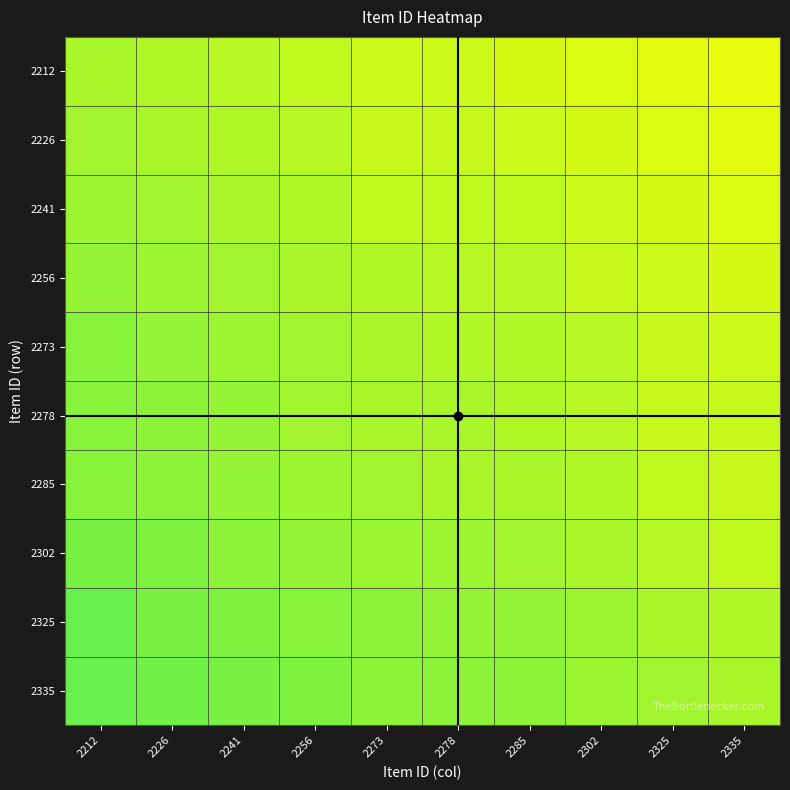

Reading right to left, list all the values displayed in this chart.

2212: 2335=0.9	2325=1.0	2302=1.0	2285=1.0	2278=1.0	2273=1.0	2256=1.0	2241=1.0	2226=1.0	2212=1.0
2226: 2335=1.0	2325=1.0	2302=1.0	2285=1.0	2278=1.0	2273=1.0	2256=1.0	2241=1.0	2226=1.0	2212=1.0
2241: 2335=1.0	2325=1.0	2302=1.0	2285=1.0	2278=1.0	2273=1.0	2256=1.0	2241=1.0	2226=1.0	2212=1.0
2256: 2335=1.0	2325=1.0	2302=1.0	2285=1.0	2278=1.0	2273=1.0	2256=1.0	2241=1.0	2226=1.0	2212=1.0
2273: 2335=1.0	2325=1.0	2302=1.0	2285=1.0	2278=1.0	2273=1.0	2256=1.0	2241=1.0	2226=1.0	2212=1.0
2278: 2335=1.0	2325=1.0	2302=1.0	2285=1.0	2278=1.0	2273=1.0	2256=1.0	2241=1.0	2226=1.0	2212=1.0
2285: 2335=1.0	2325=1.0	2302=1.0	2285=1.0	2278=1.0	2273=1.0	2256=1.0	2241=1.0	2226=1.0	2212=1.0
2302: 2335=1.0	2325=1.0	2302=1.0	2285=1.0	2278=1.0	2273=1.0	2256=1.0	2241=1.0	2226=1.0	2212=1.0
2325: 2335=1.0	2325=1.0	2302=1.0	2285=1.0	2278=1.0	2273=1.0	2256=1.0	2241=1.0	2226=1.0	2212=1.1
2335: 2335=1.0	2325=1.0	2302=1.0	2285=1.0	2278=1.0	2273=1.0	2256=1.0	2241=1.0	2226=1.0	2212=1.1